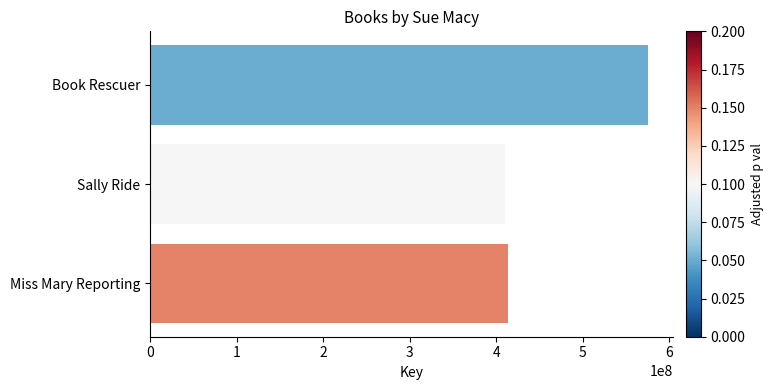

The chart shows a value of 192442173 at Book Rescuer. True or false?

False